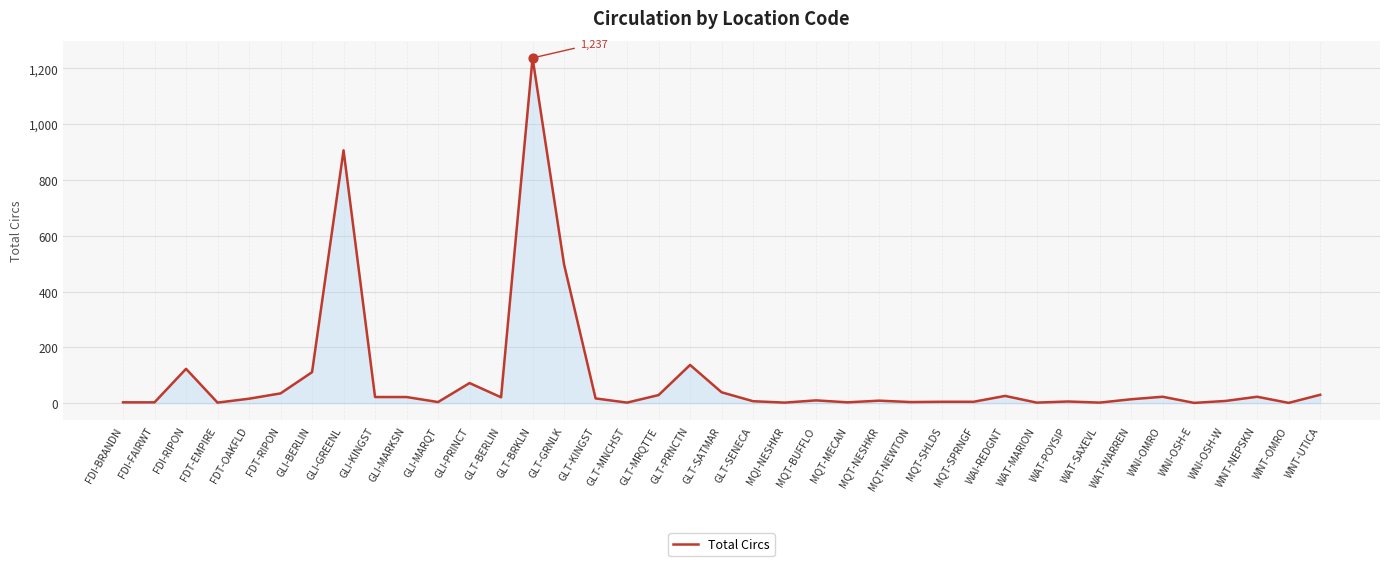

Which label corresponds to the largest value in the chart?

GLT-BRKLN